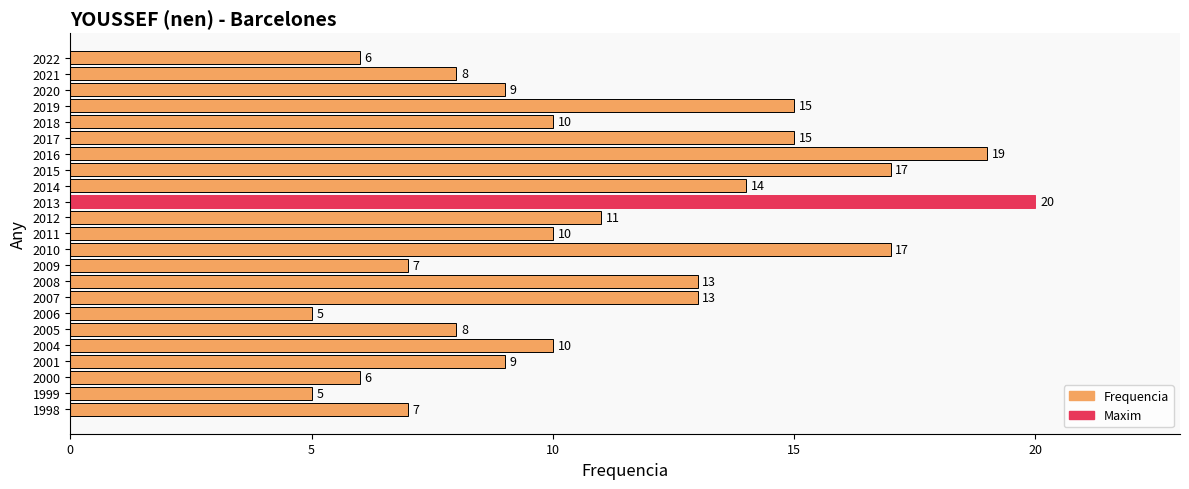

What is the greatest value displayed?

20